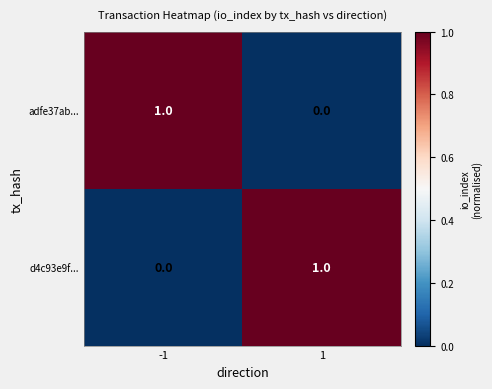

Reading left to right, list all the values displayed in this chart.

adfe37ab...: 1	0
d4c93e9f...: 0	1